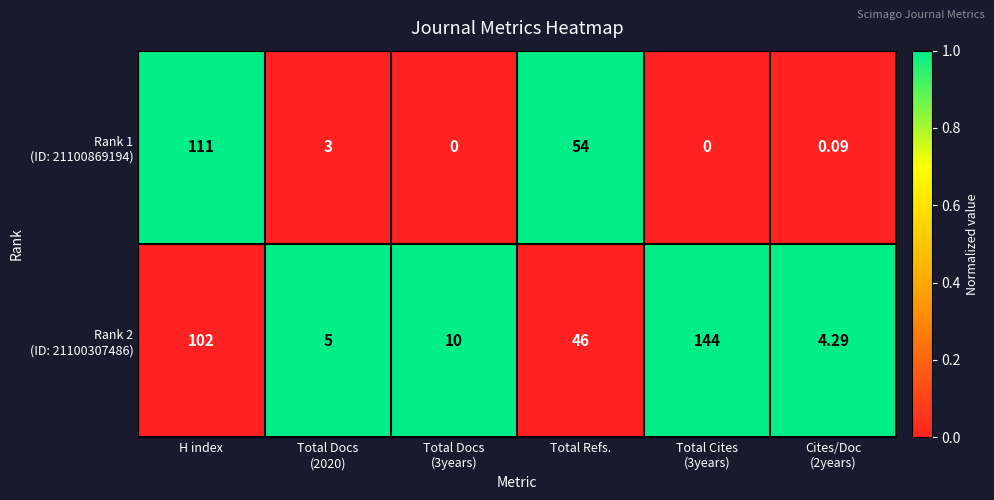

At which category is the sum across all series the highest?

H index